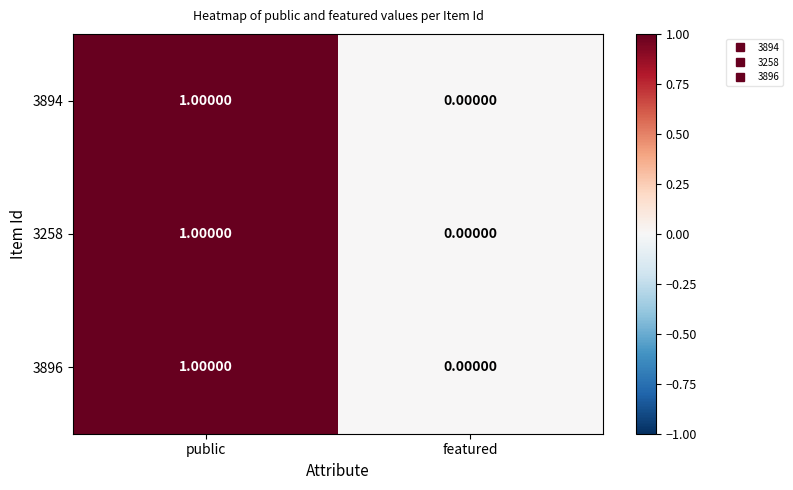

Rank the categories by 3258 value from lowest to highest.

featured, public